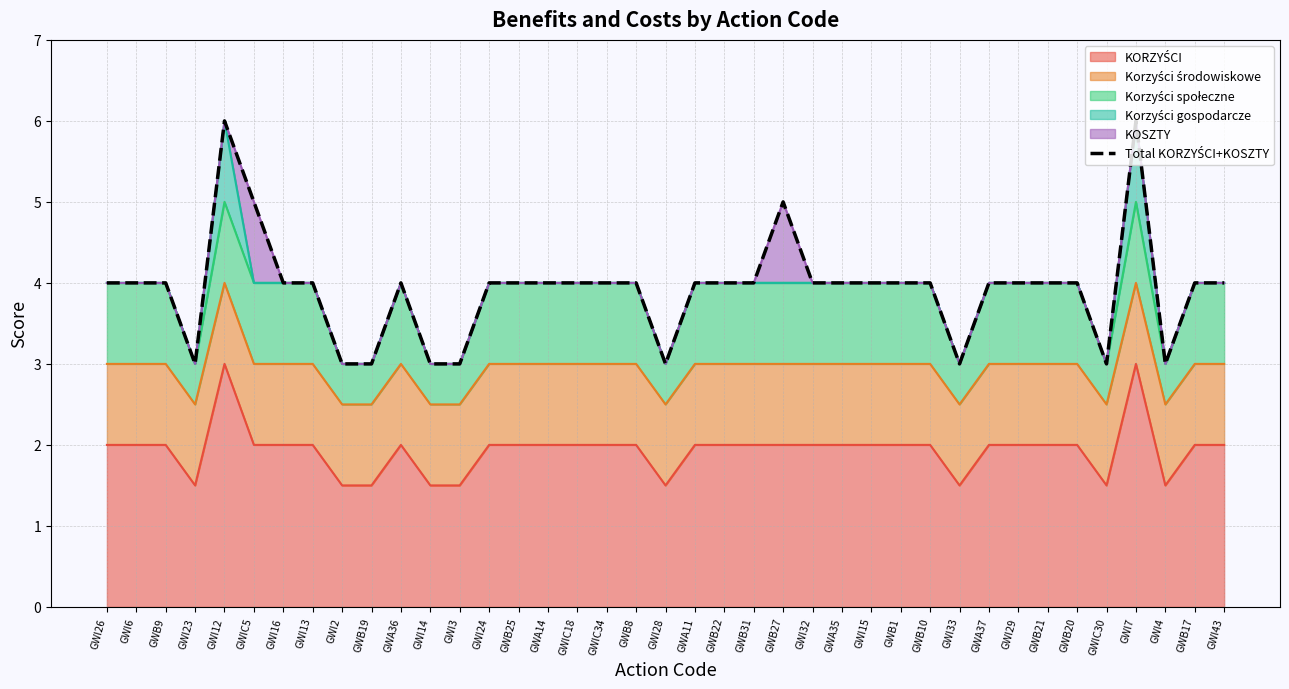

What is the sum of the values at GWB8 and GWB19?

7